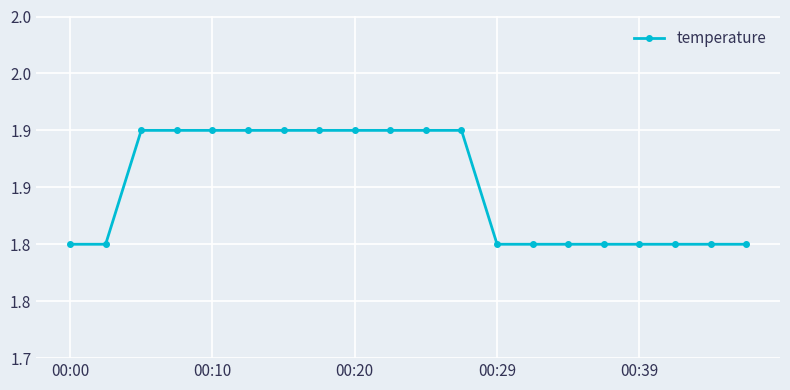

Does the chart have visible grid lines?

Yes